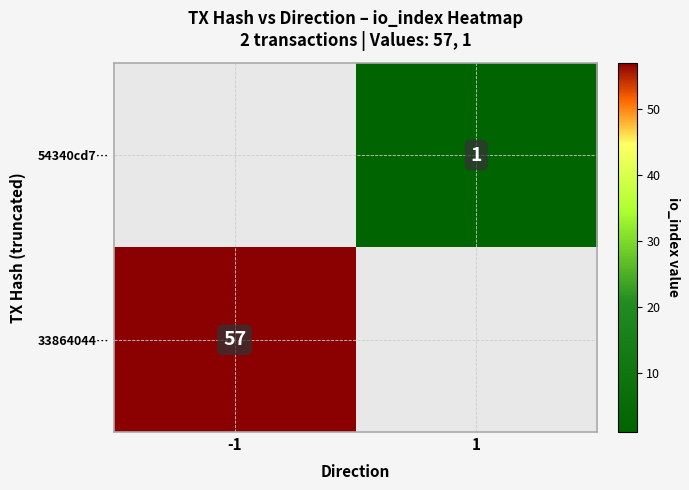

Is the value of 33864044… at -1 greater than the value of 54340cd7… at 1?

Yes